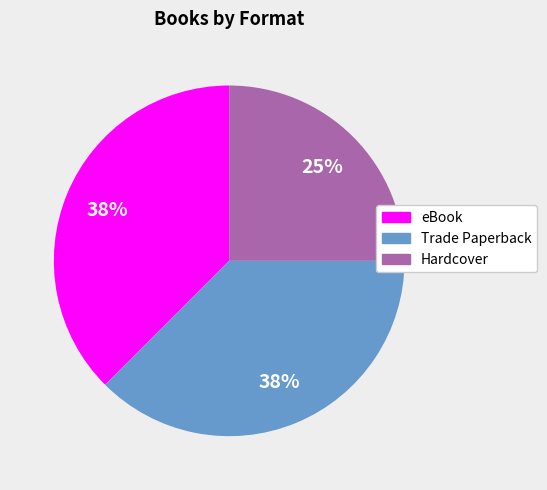

Between Hardcover and eBook, which is larger?

eBook